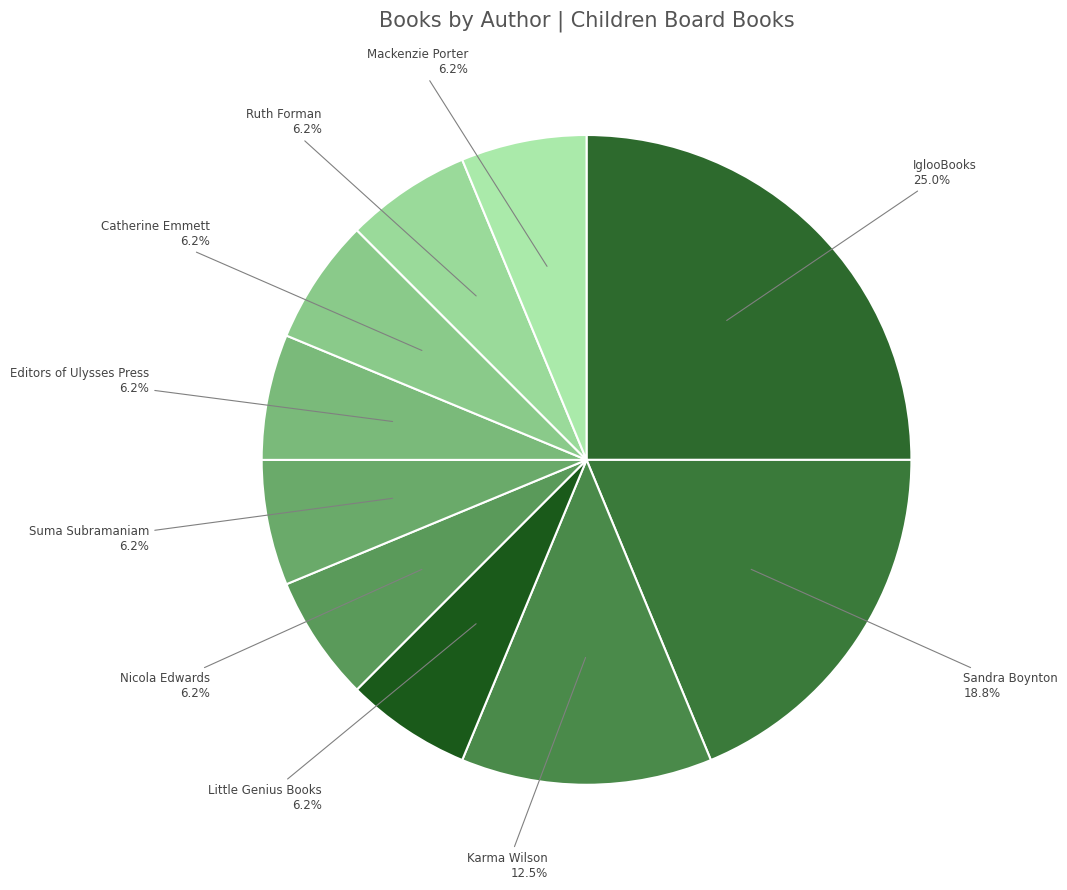

What percentage is the Mackenzie Porter slice, to the nearest percent?

6%